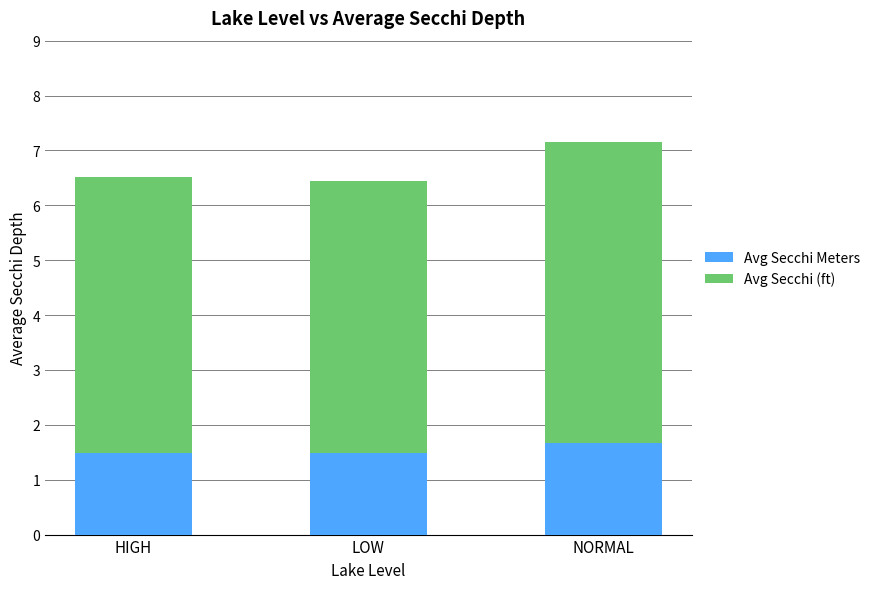

Reading left to right, transcribe the values for Avg Secchi Meters.

HIGH=1.5	LOW=1.5	NORMAL=1.7